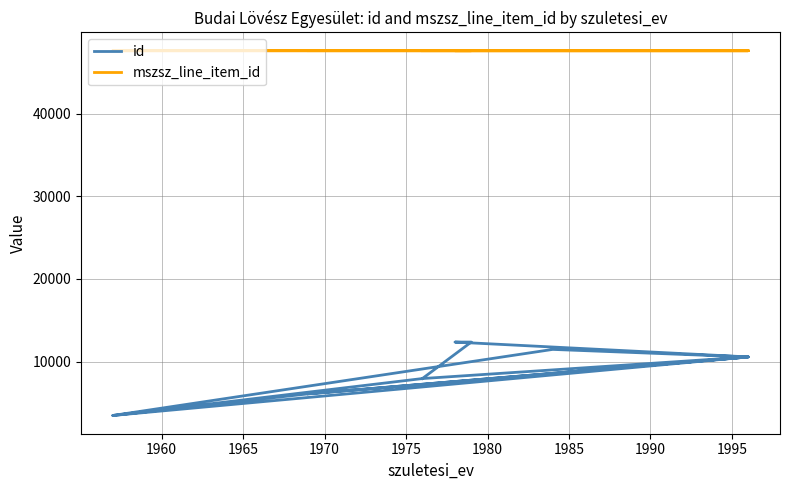

Reading left to right, extract all data points from this chart.

id: 7940	12356	12355	10557	6091	3471	11468	10557	3471	7940	10557	6091
mszsz_line_item_id: 47621	47621	47621	47621	47621	47621	47622	47623	47623	47624	47624	47624